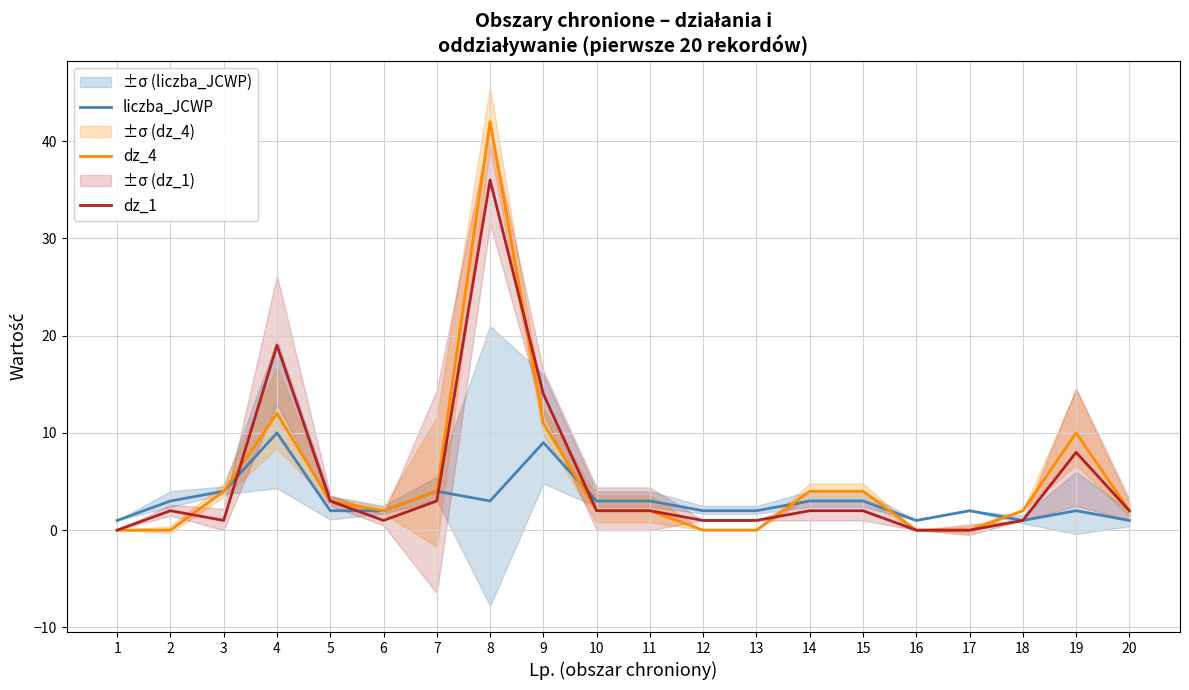

What is the difference between the liczba_JCWP values at 20 and 19?

1